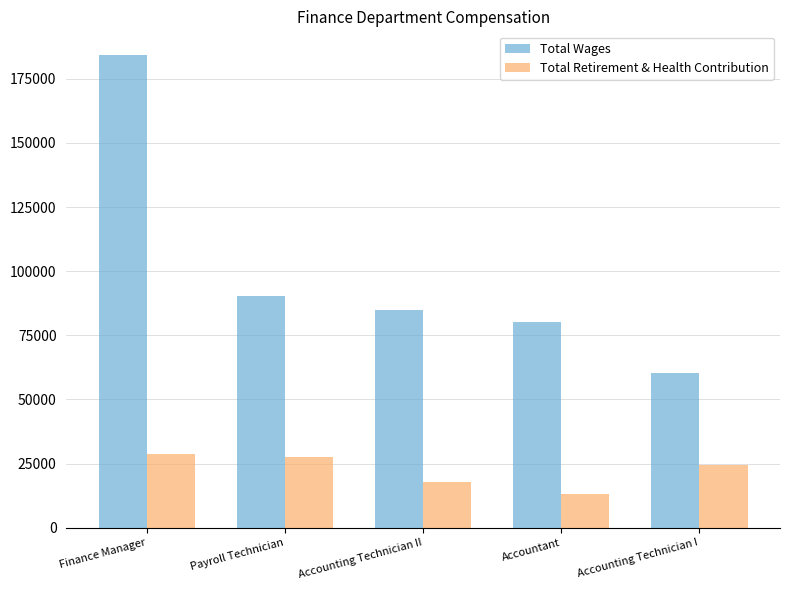

Rank the series at Accountant from lowest to highest value.

Total Retirement & Health Contribution, Total Wages